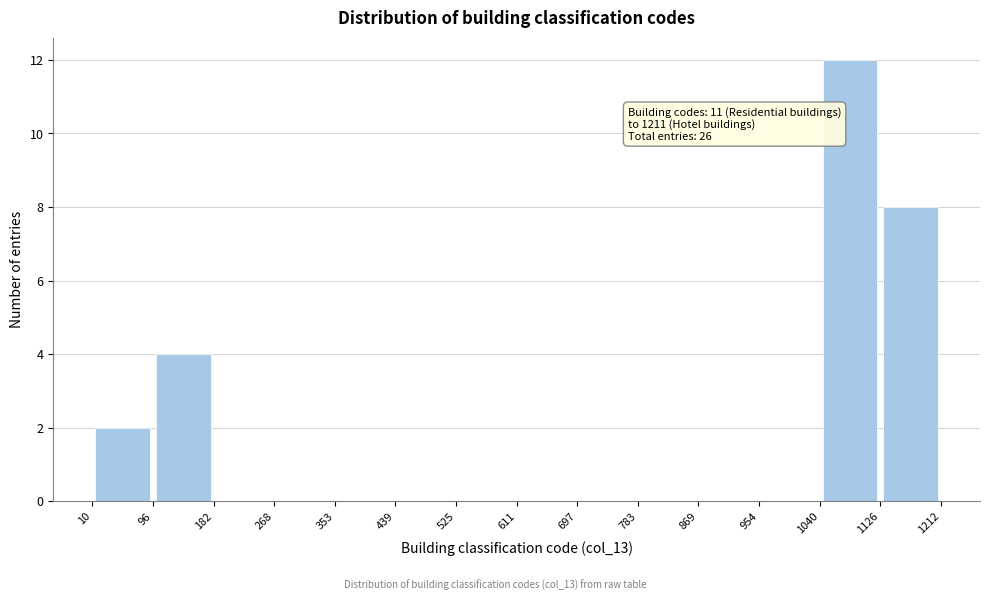

Which range on the x-axis has the tallest bar?

1040 to 1126